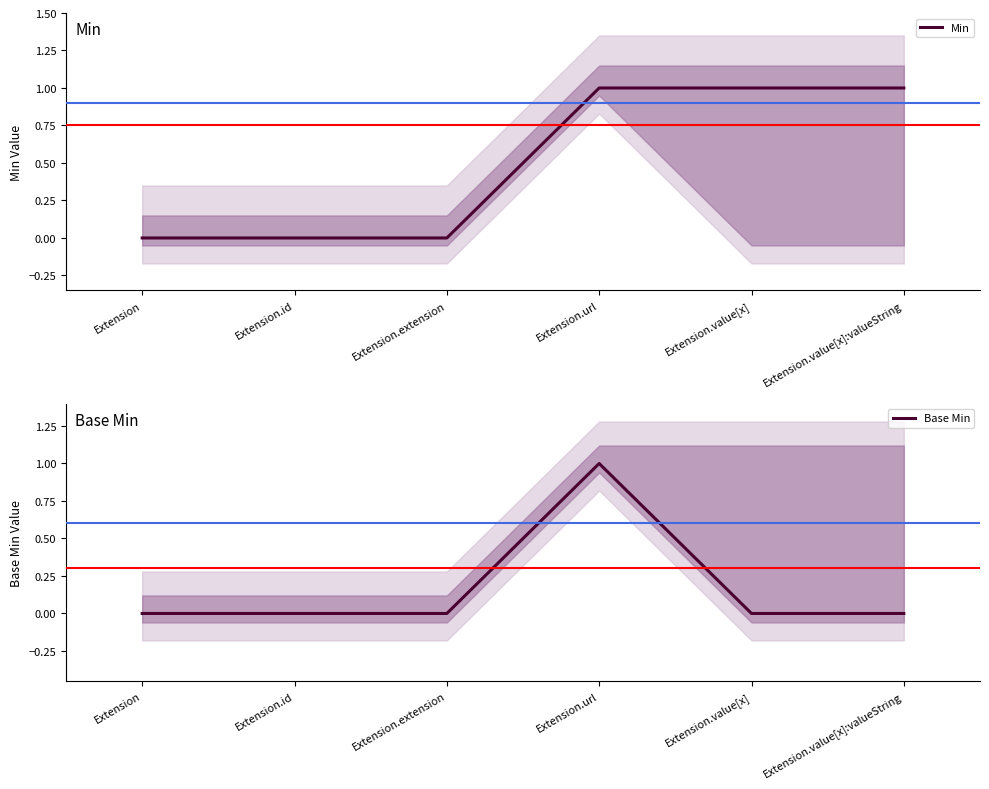

What is the spread (max minus min) of values at Extension.value[x]:valueString?

1